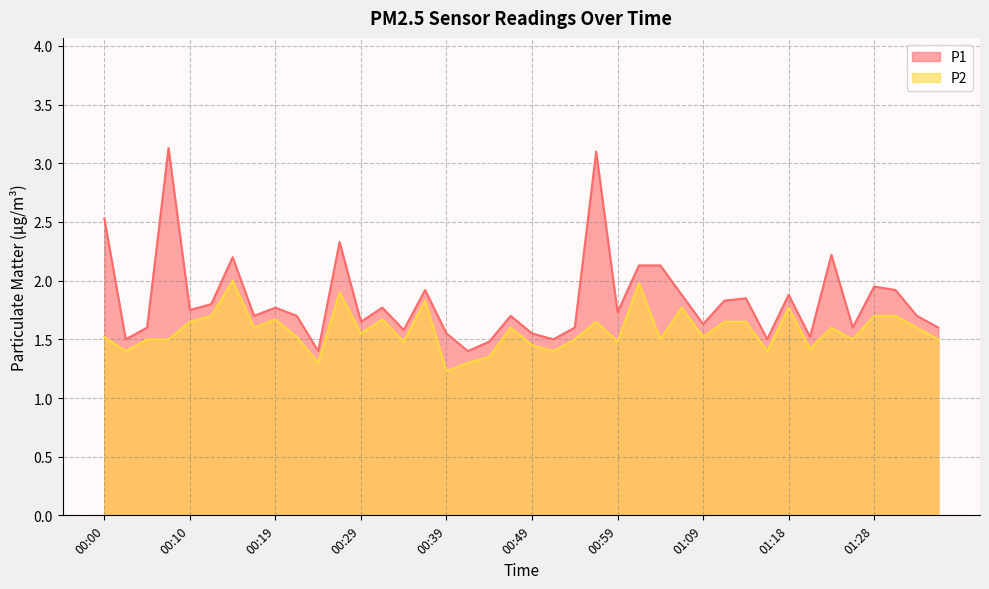

Reading left to right, list all the values displayed in this chart.

P1: 00:00=2.5	00:02=1.5	00:05=1.6	00:07=3.1	00:10=1.8	00:12=1.8	00:14=2.2	00:17=1.7	00:19=1.8	00:22=1.7	00:24=1.4	00:27=2.3	00:29=1.6	00:32=1.8	00:34=1.6	00:37=1.9	00:39=1.6	00:41=1.4	00:44=1.5	00:46=1.7	00:49=1.6	00:51=1.5	00:54=1.6	00:56=3.1	00:59=1.7	01:01=2.1	01:04=2.1	01:06=1.9	01:09=1.6	01:11=1.8	01:14=1.9	01:16=1.5	01:18=1.9	01:21=1.5	01:23=2.2	01:26=1.6	01:28=1.9	01:31=1.9	01:33=1.7	01:36=1.6
P2: 00:00=1.5	00:02=1.4	00:05=1.5	00:07=1.5	00:10=1.6	00:12=1.7	00:14=2.0	00:17=1.6	00:19=1.7	00:22=1.5	00:24=1.3	00:27=1.9	00:29=1.6	00:32=1.7	00:34=1.5	00:37=1.8	00:39=1.2	00:41=1.3	00:44=1.4	00:46=1.6	00:49=1.4	00:51=1.4	00:54=1.5	00:56=1.6	00:59=1.5	01:01=2.0	01:04=1.5	01:06=1.8	01:09=1.5	01:11=1.6	01:14=1.6	01:16=1.4	01:18=1.8	01:21=1.4	01:23=1.6	01:26=1.5	01:28=1.7	01:31=1.7	01:33=1.6	01:36=1.5